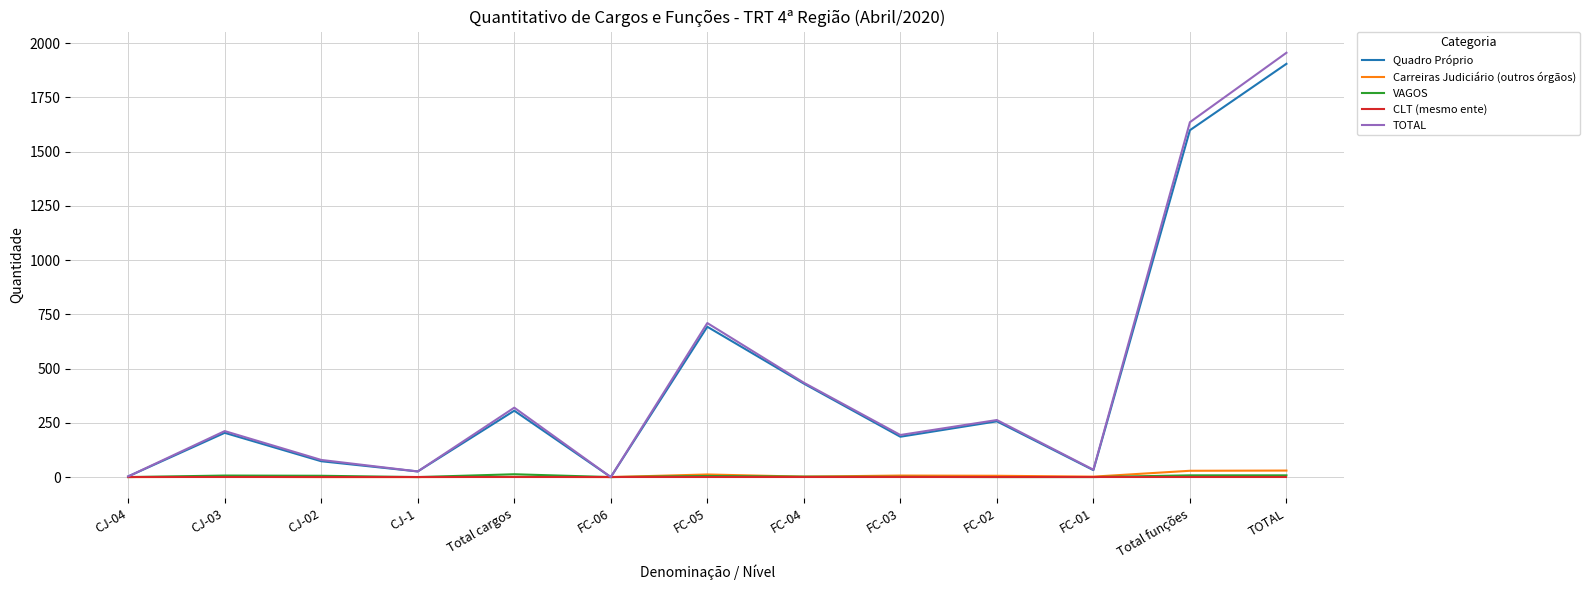

At which category is the sum across all series the highest?

TOTAL